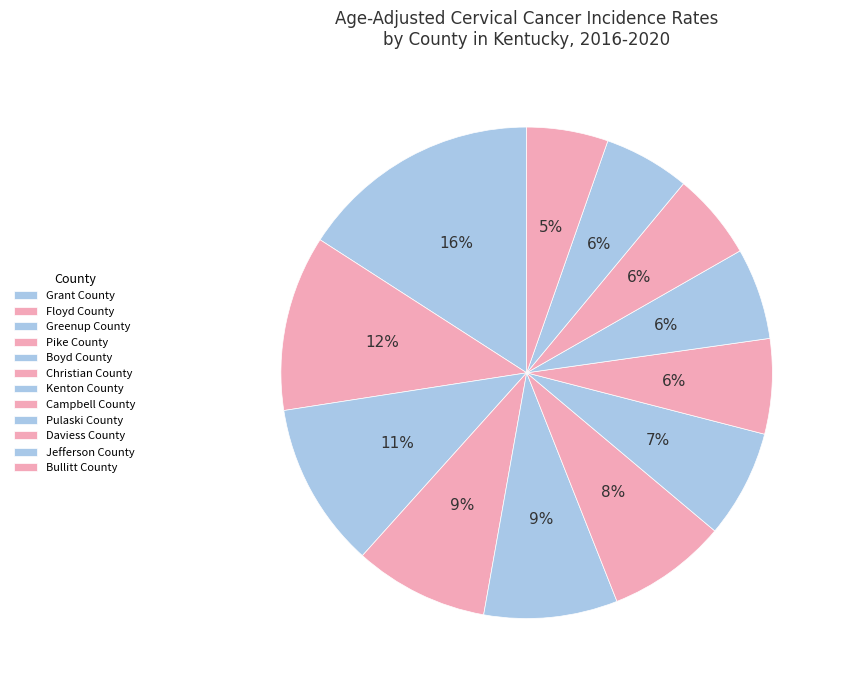

To the nearest percent, what is the combined percentage of Greenup County and Pulaski County?

17%